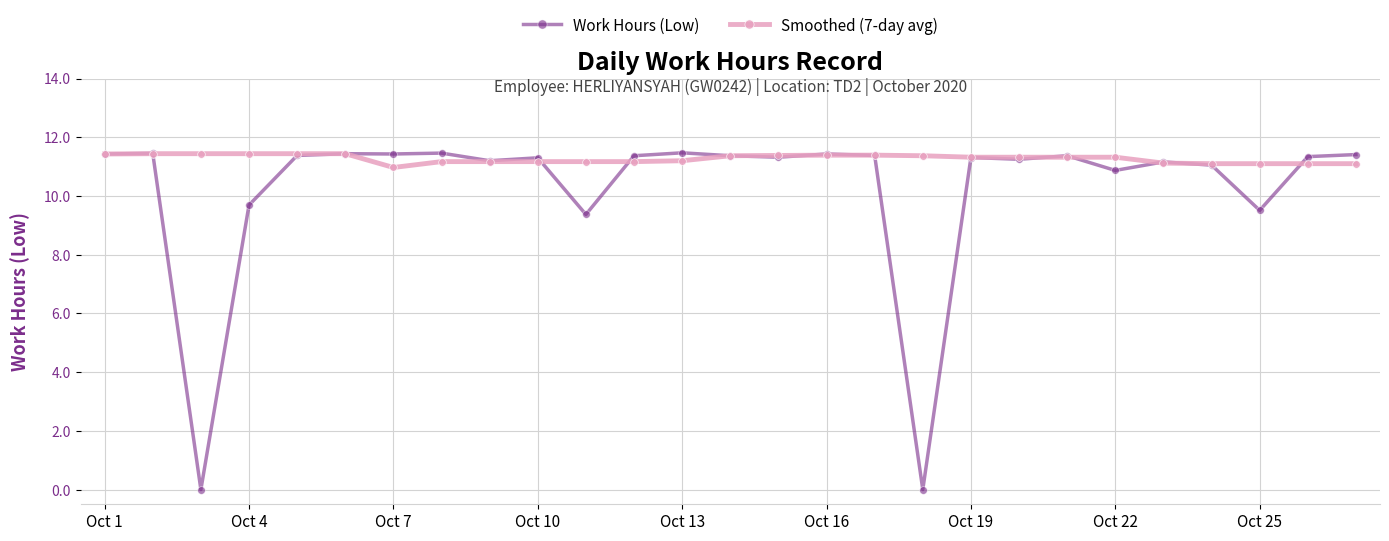

Which series has the largest range (max minus min)?

Work Hours (Low)